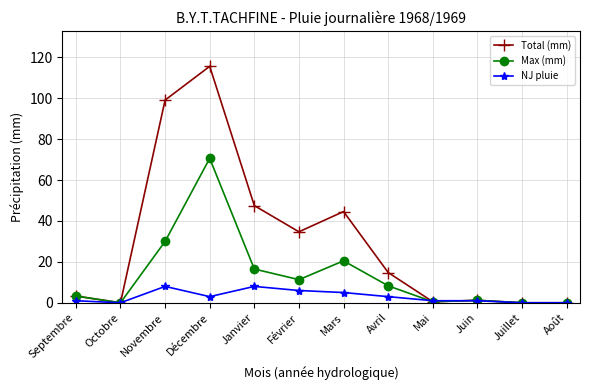

What is the total value across all series at Janvier?

72.0